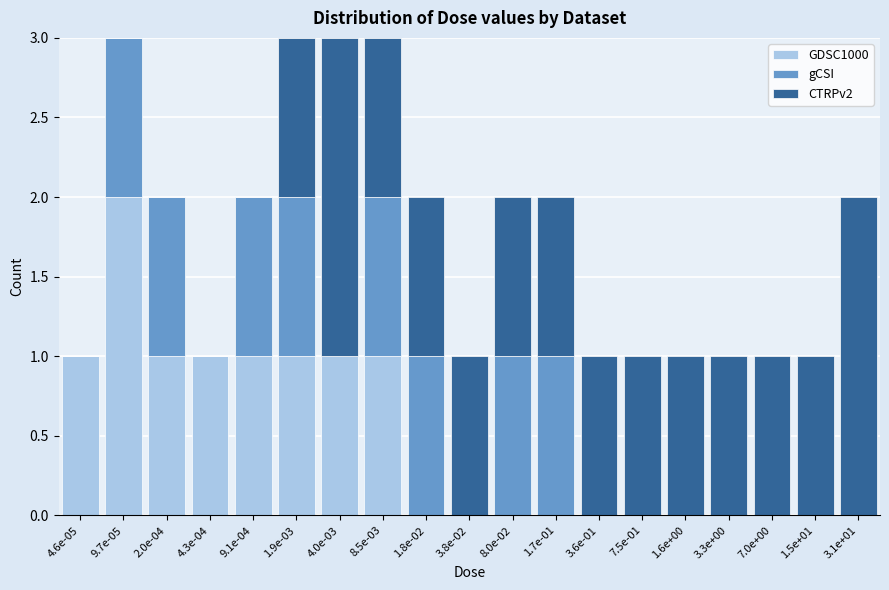

Is it true that GDSC1000 equals 0 at 7.0e+00?

True